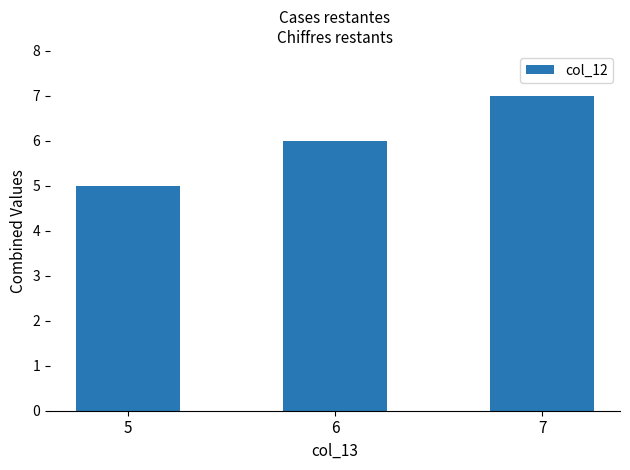

What value does the data have at 6?

6